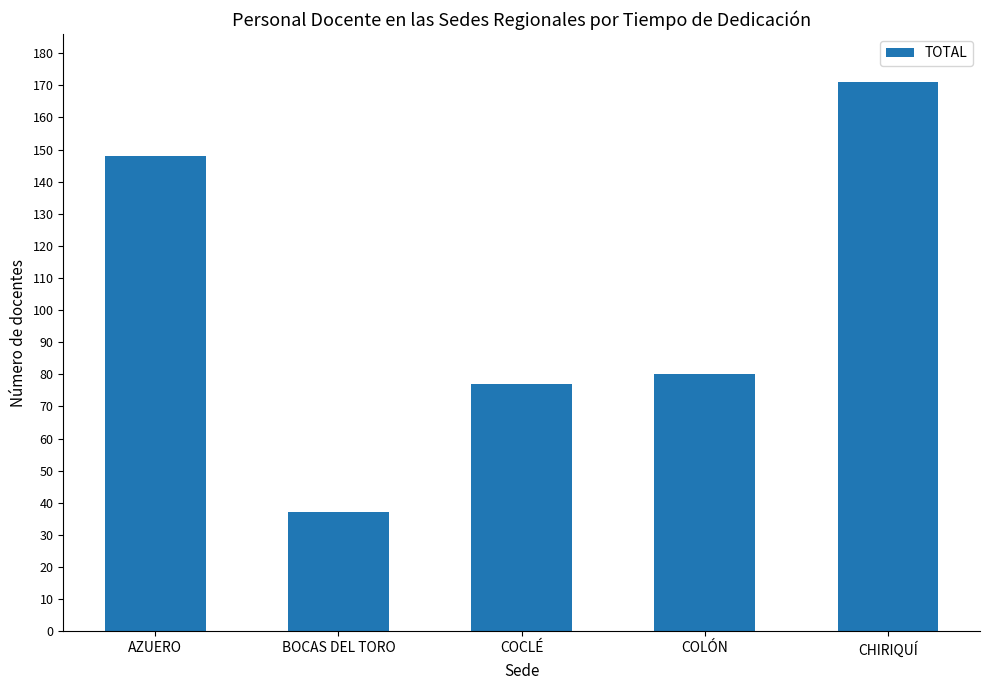

Rank the categories by value from lowest to highest.

BOCAS DEL TORO, COCLÉ, COLÓN, AZUERO, CHIRIQUÍ